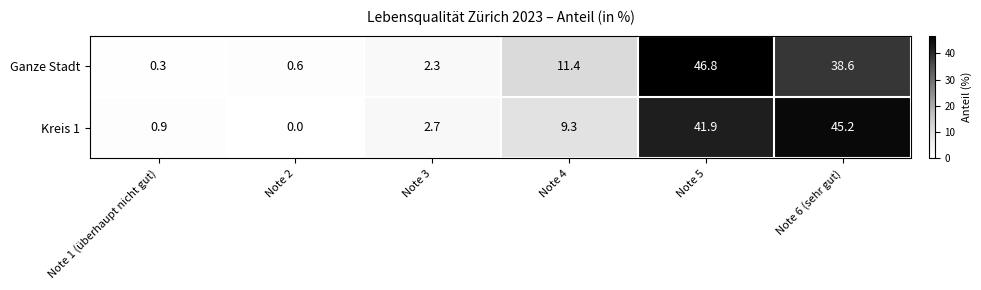

At how many categories does at least one series exceed 2?

4